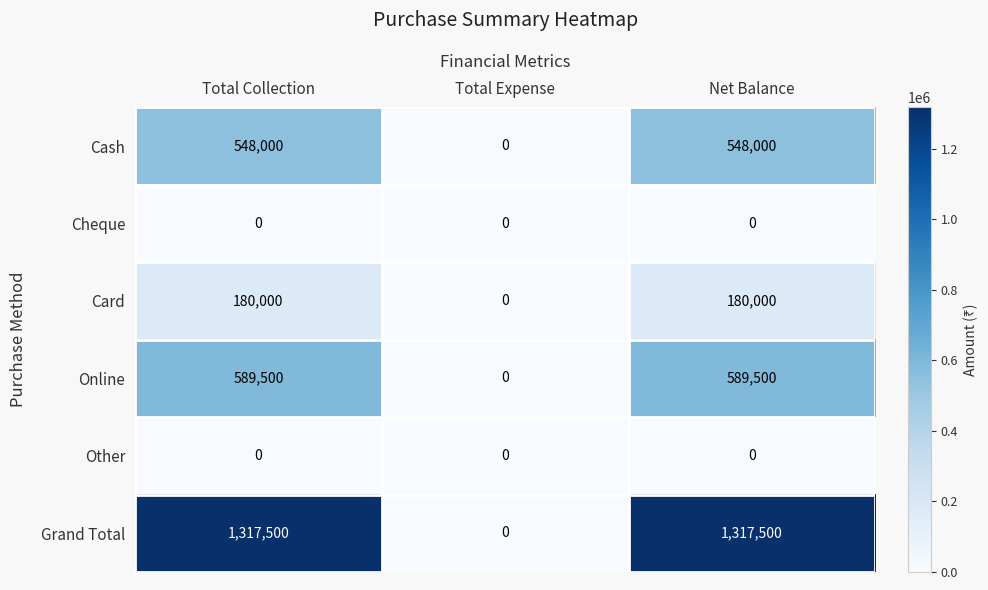

Count the number of data series in this chart.

6